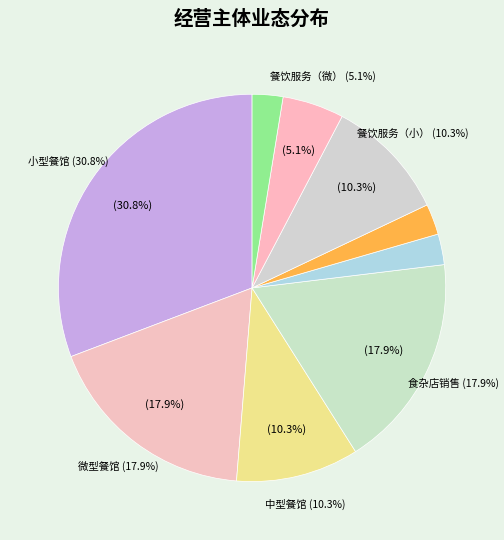

Is 网络经营 the majority of the pie?

No